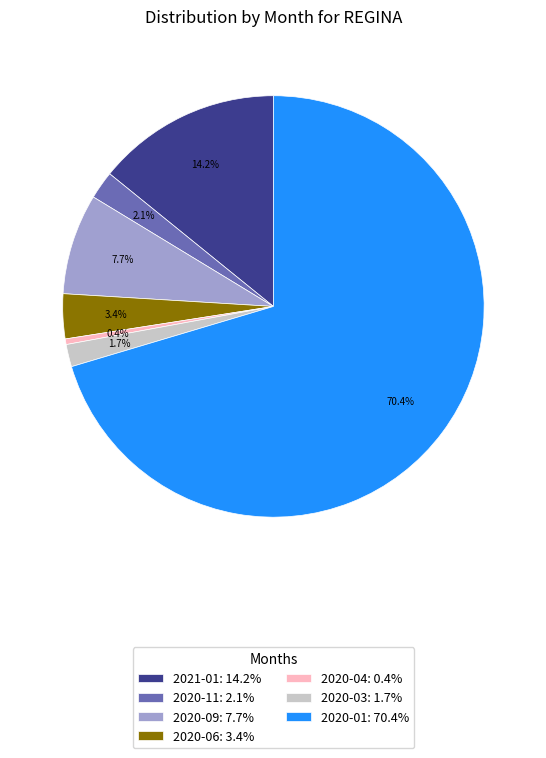

Does 2020-11: 2.1% account for over 50% of the chart?

No